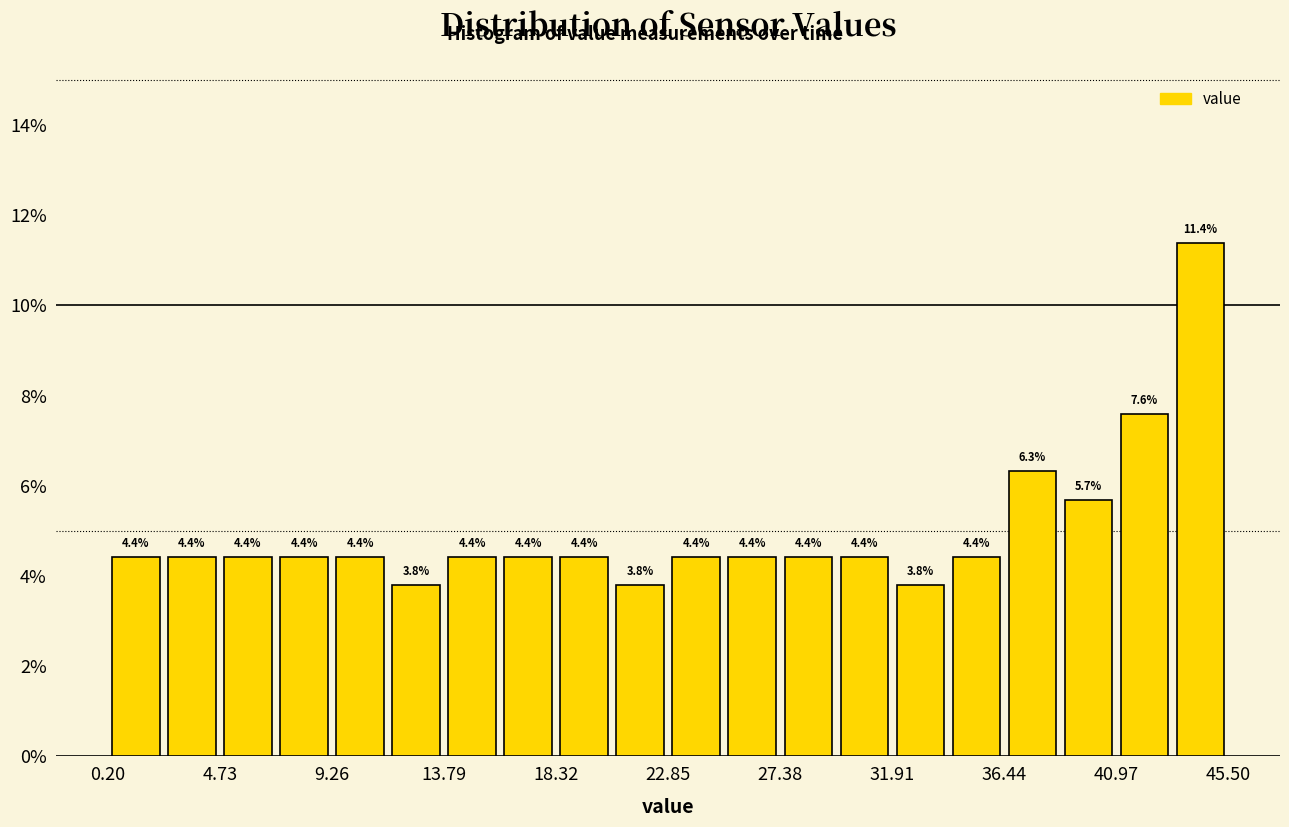

Which range on the x-axis has the tallest bar?

43.0 to 45.5